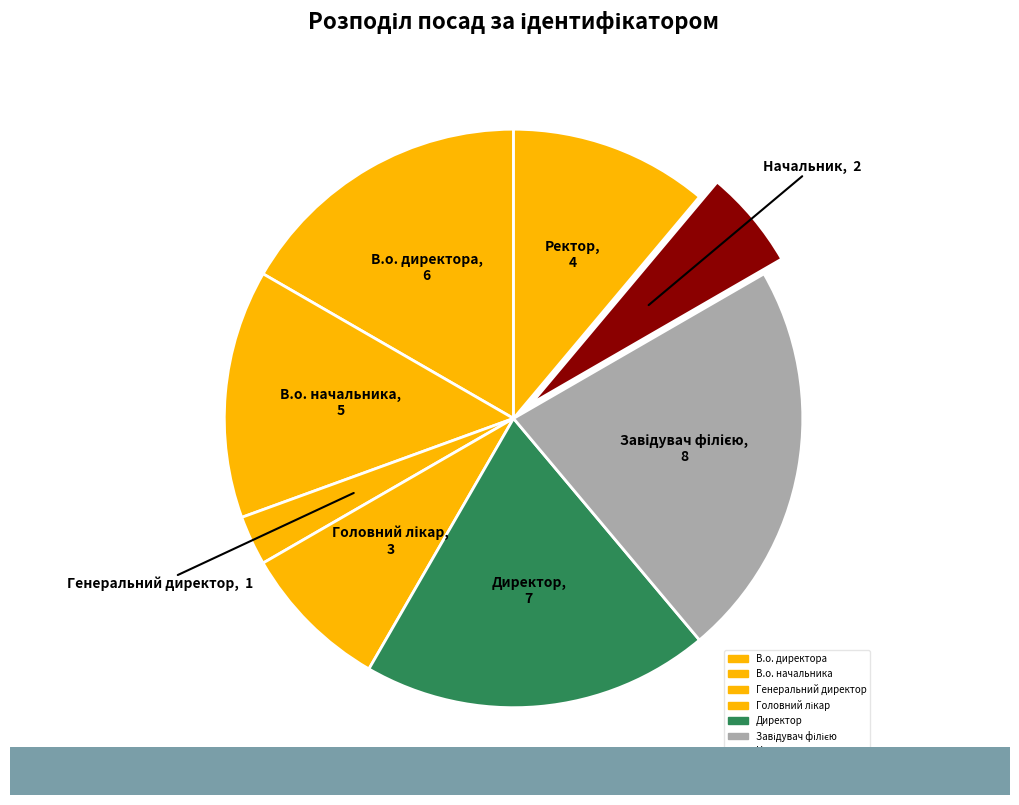

Which has a higher value, В.о. директора or Начальник?

В.о. директора